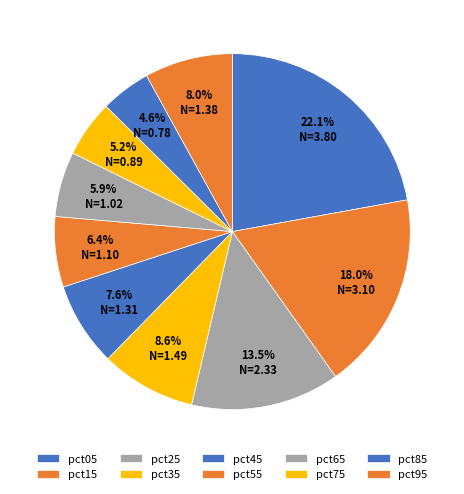

True or false: pct25 accounts for 1% of the total.

False